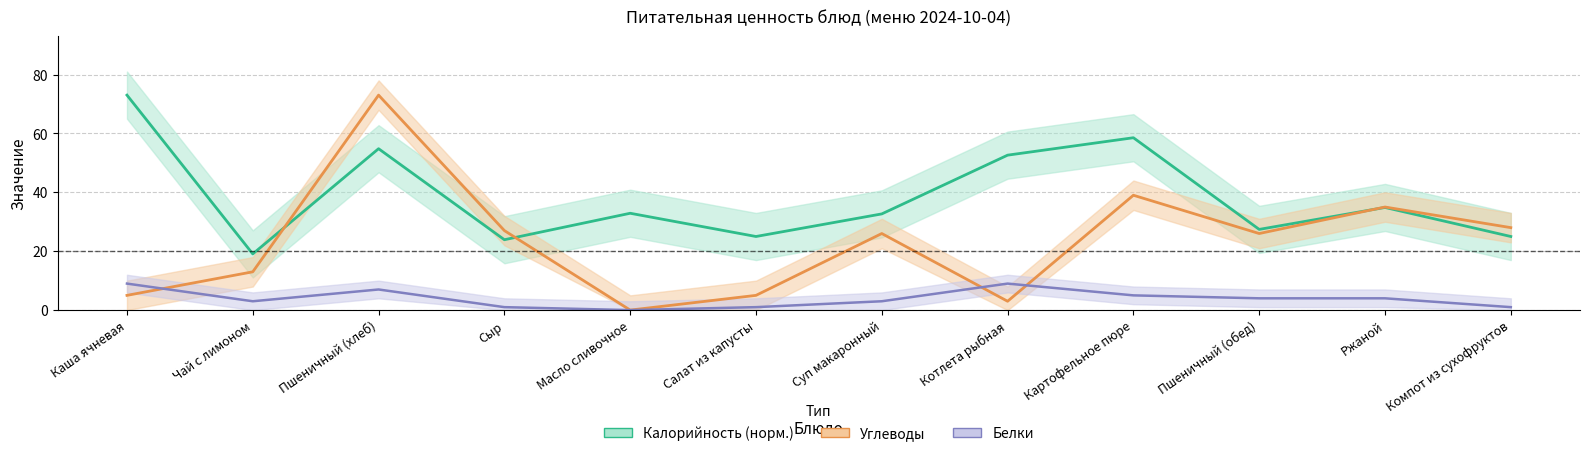

Is it true that Углеводы equals 33.5 at Масло сливочное?

False